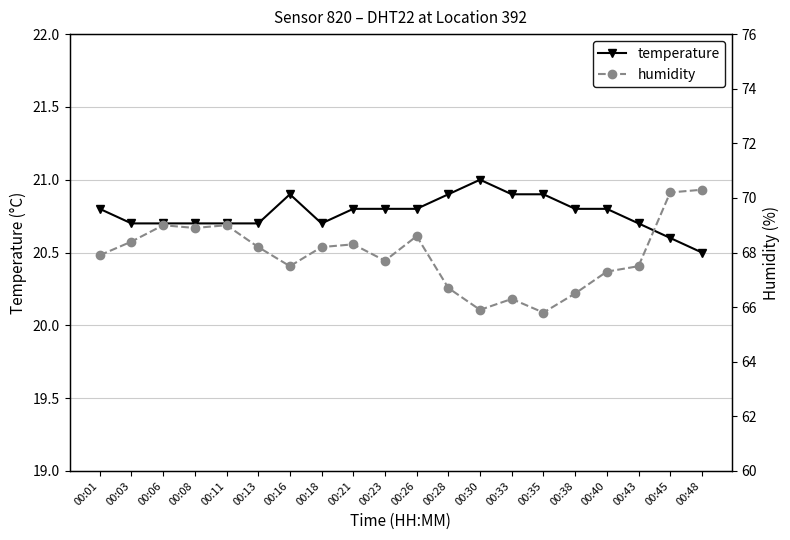

What is the value of the temperature point at the 4th from the left?

20.7